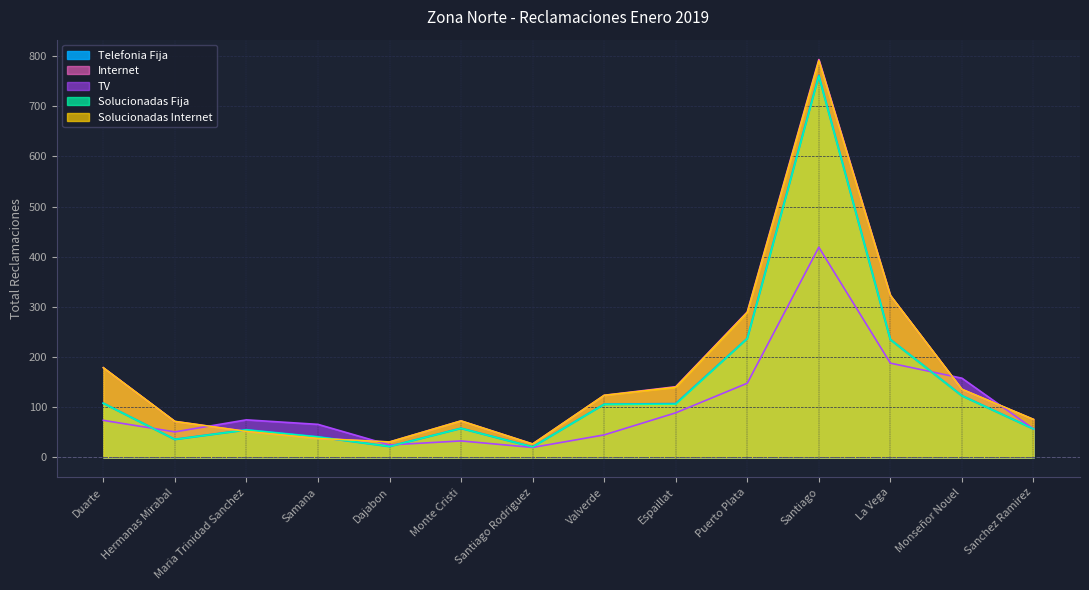

What is the total value across all series at Puerto Plata?

1201